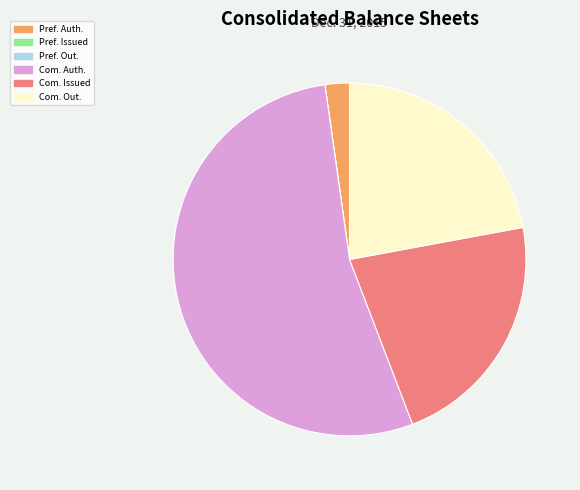

Does any single category account for the majority?

Yes